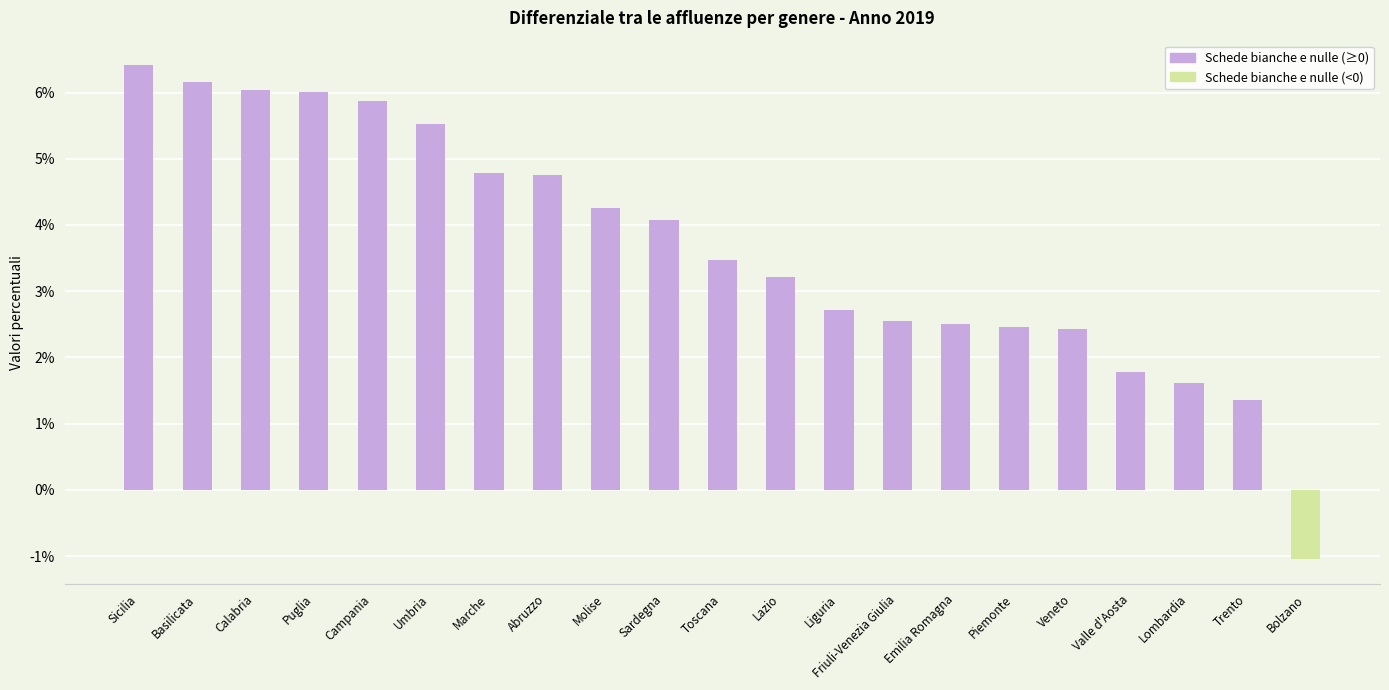

Which category has the lowest value in the Schede bianche e nulle (negative) series?

Bolzano